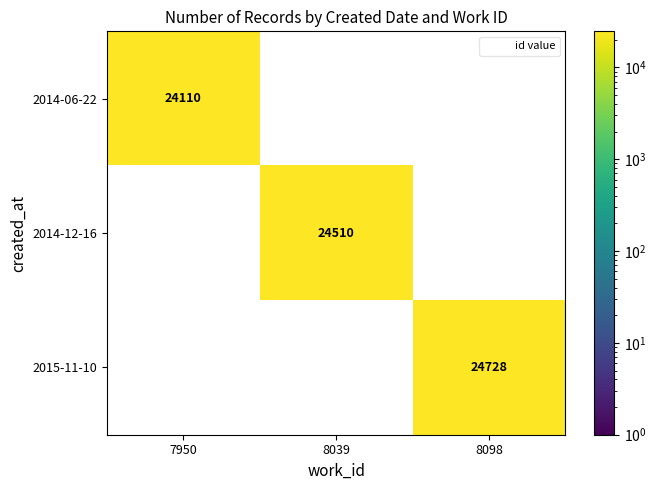

Rank the series by their maximum value, from lowest to highest.

2014-06-22, 2014-12-16, 2015-11-10